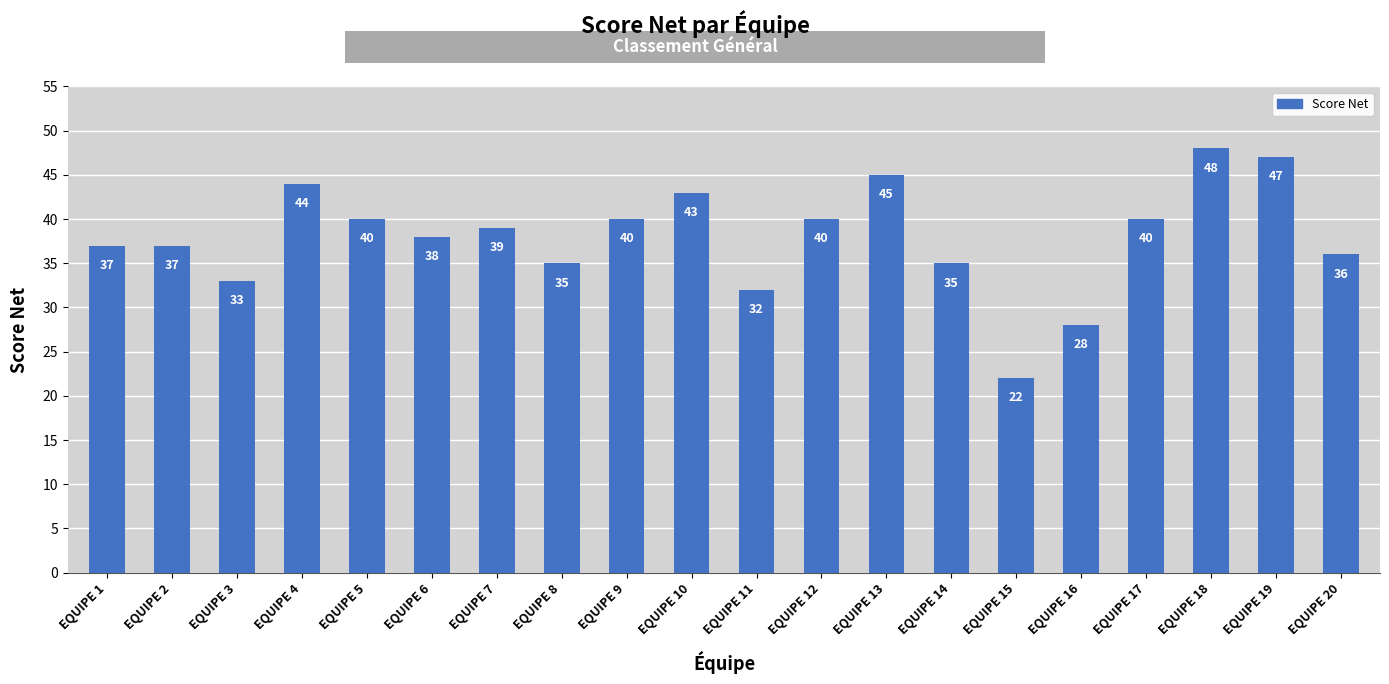

Where does the data first go above 39?

EQUIPE 4